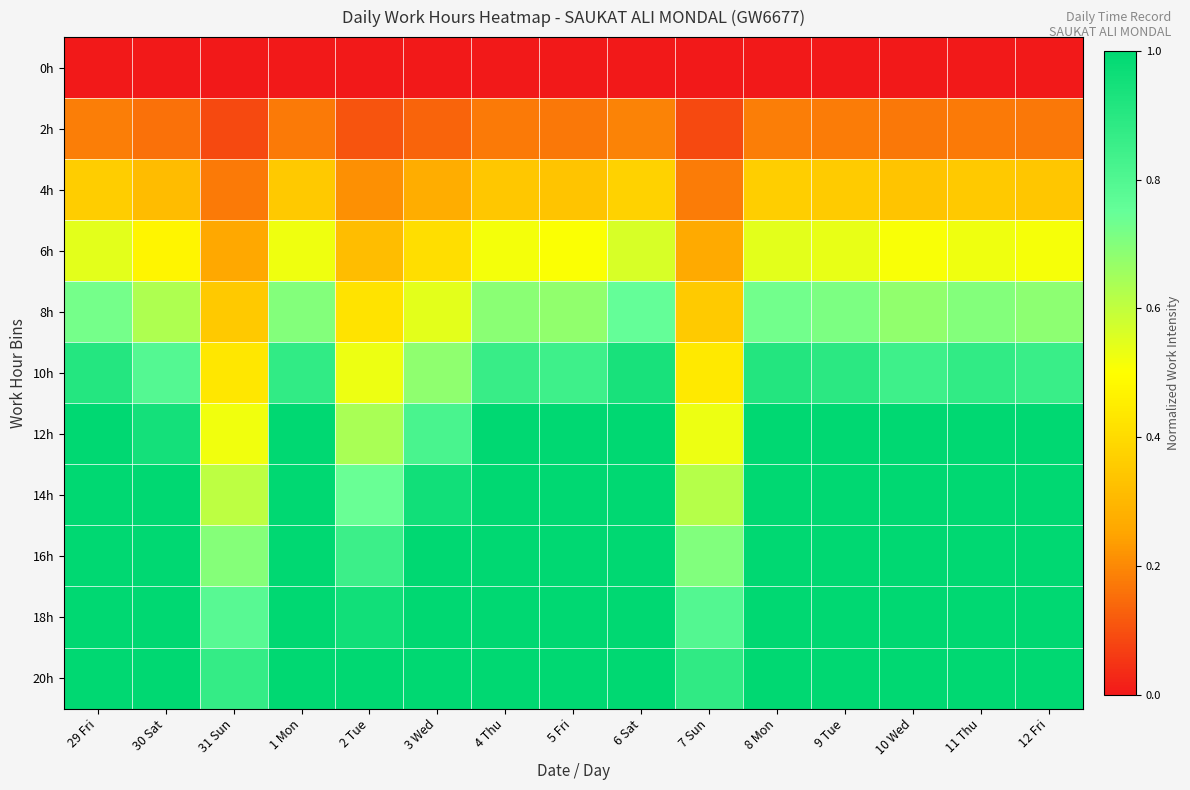

At how many categories does at least one series exceed 0?

15